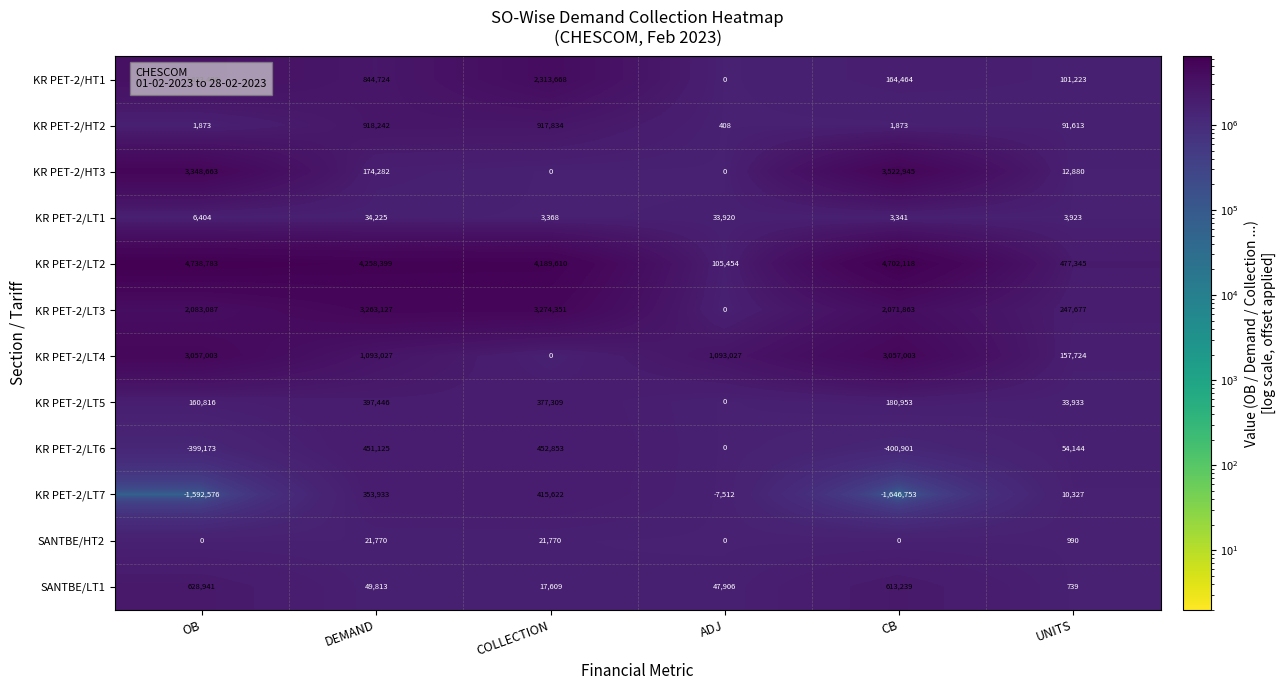

At which label is SANTBE/LT1 closest to 314840?

DEMAND